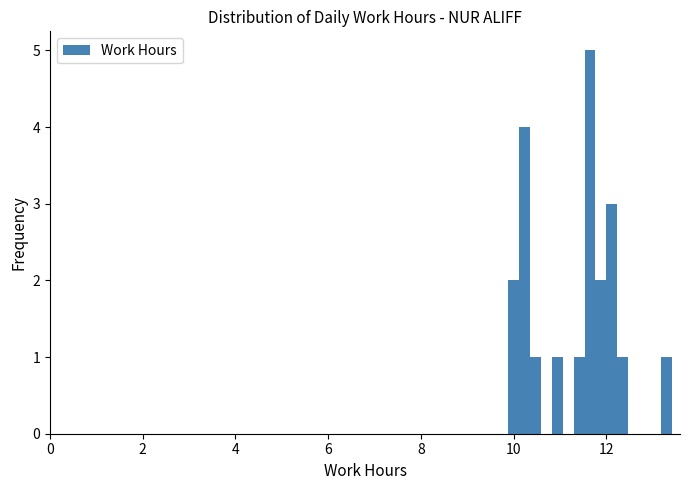

Read against the x-axis, roughly where is the centre of the tallest bar?

11.6